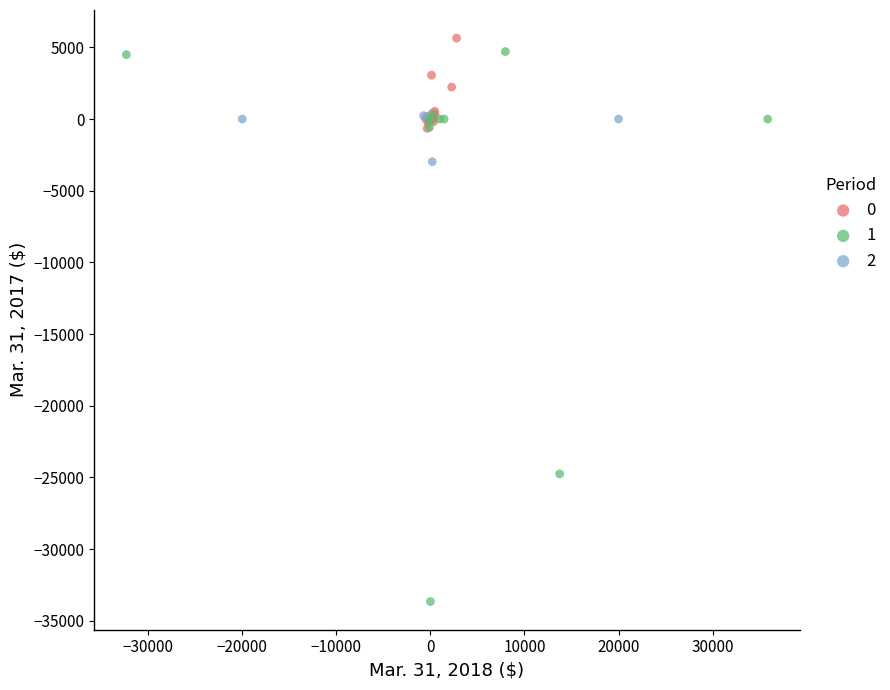

Which series contains the lowest Y value?

1